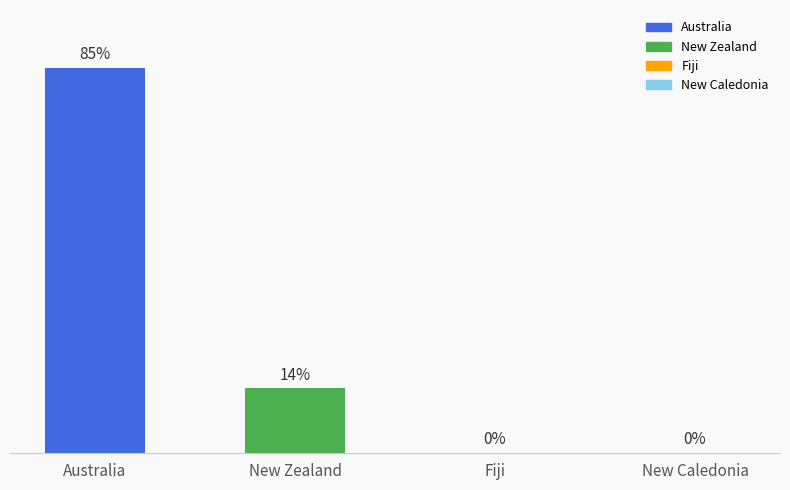

Does the chart contain any negative values?

No